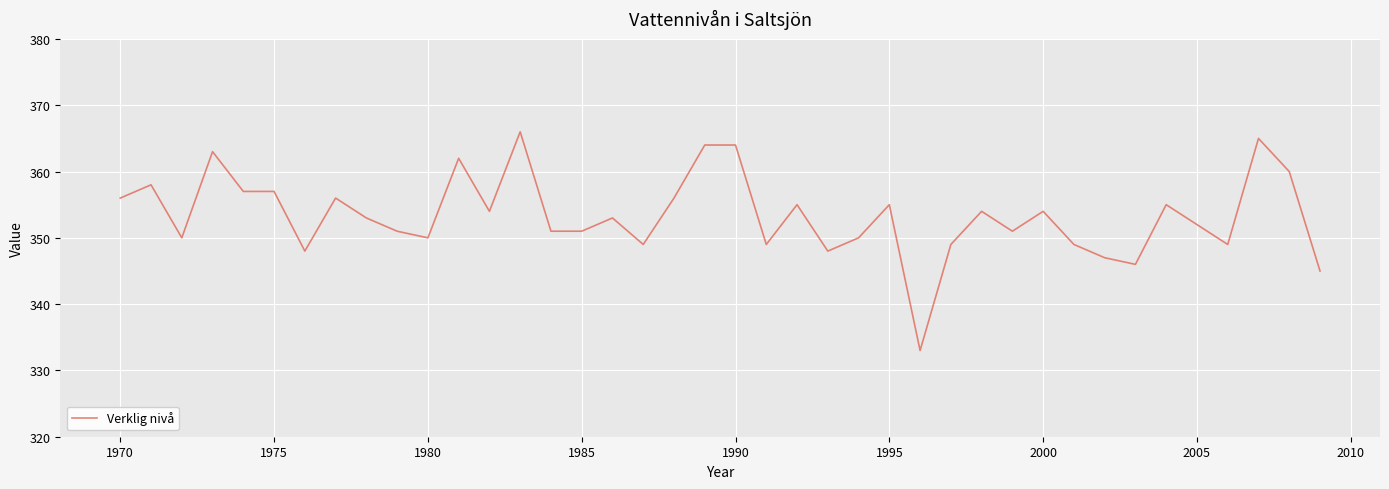

What is the greatest value displayed?

366